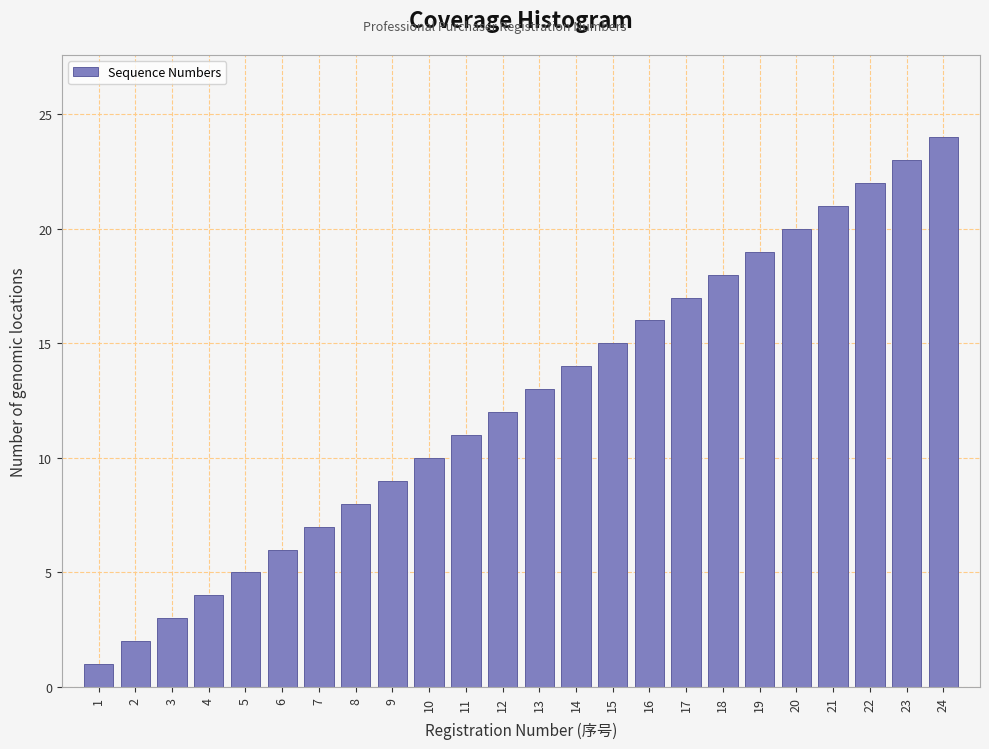

At which category does the chart reach its peak across all series?

24